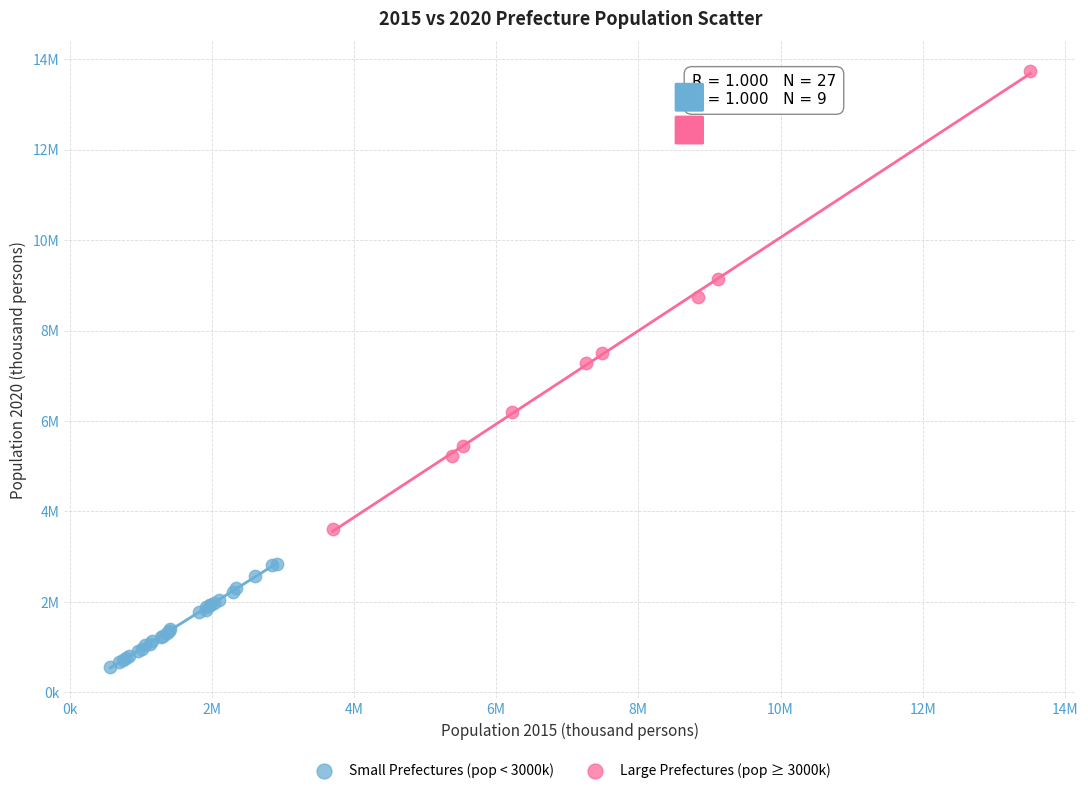

Which series has the widest spread of Y values?

Large Prefectures (pop ≥ 3000k)